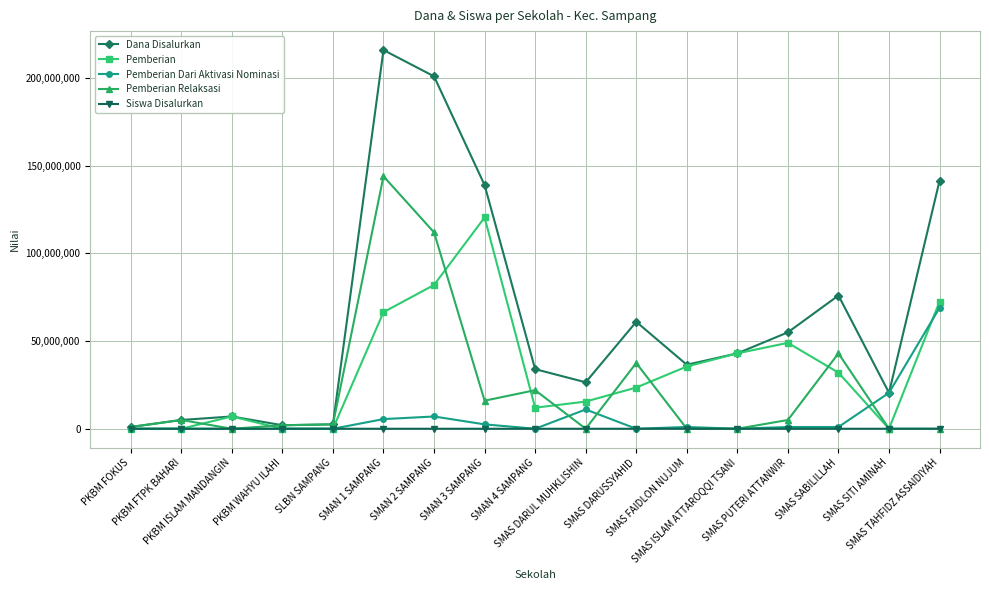

What are all the series names shown in the legend?

Dana Disalurkan, Pemberian, Pemberian Dari Aktivasi Nominasi, Pemberian Relaksasi, Siswa Disalurkan